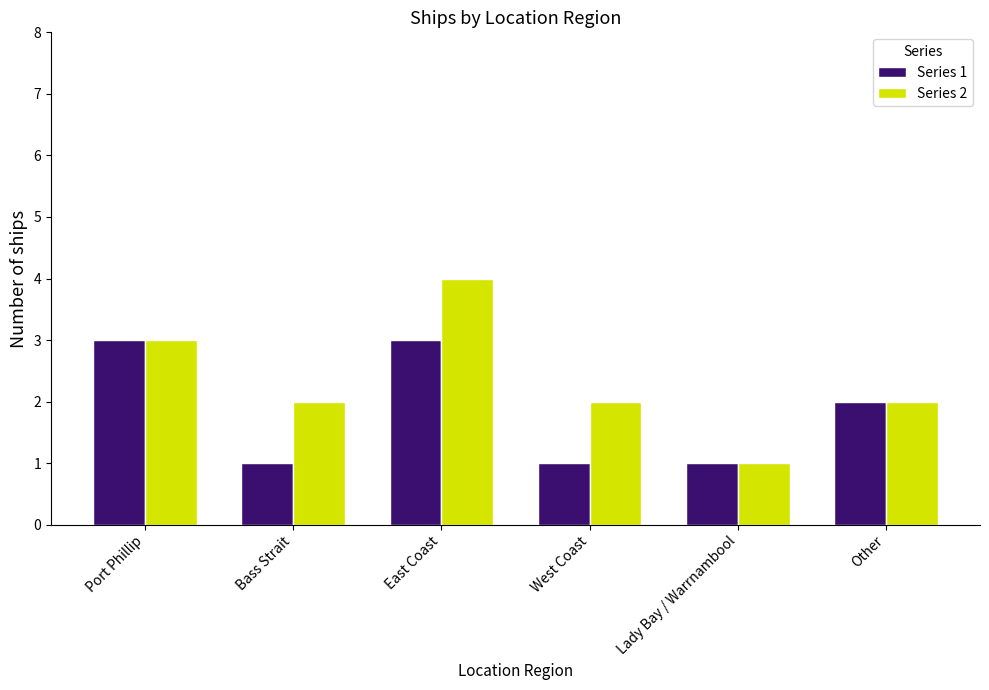

How many bars are there in total?

12